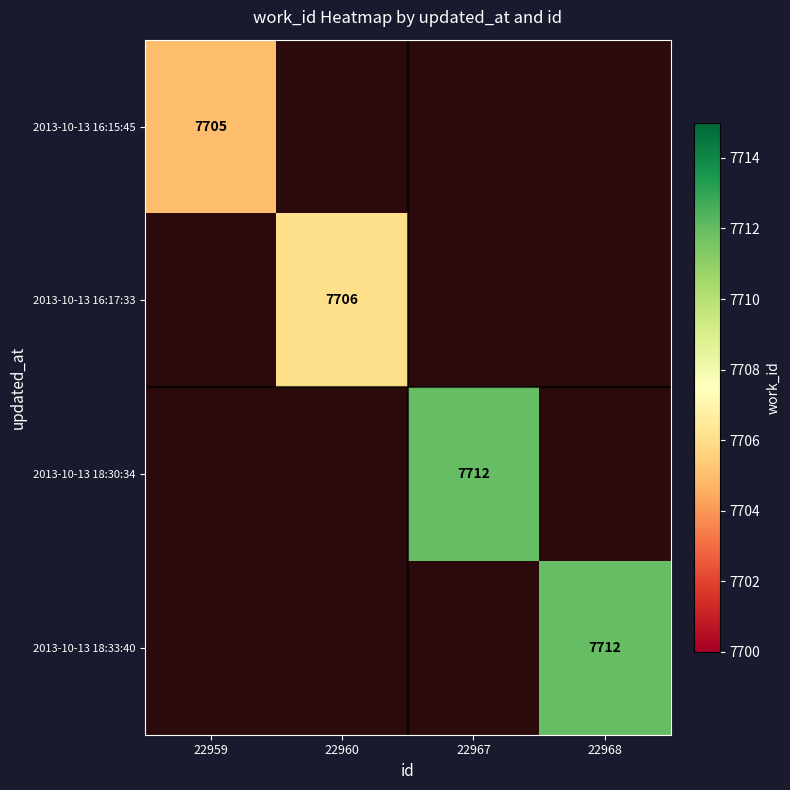

The value of 2013-10-13 16:15:45 at 22959 is 7705. True or false?

True